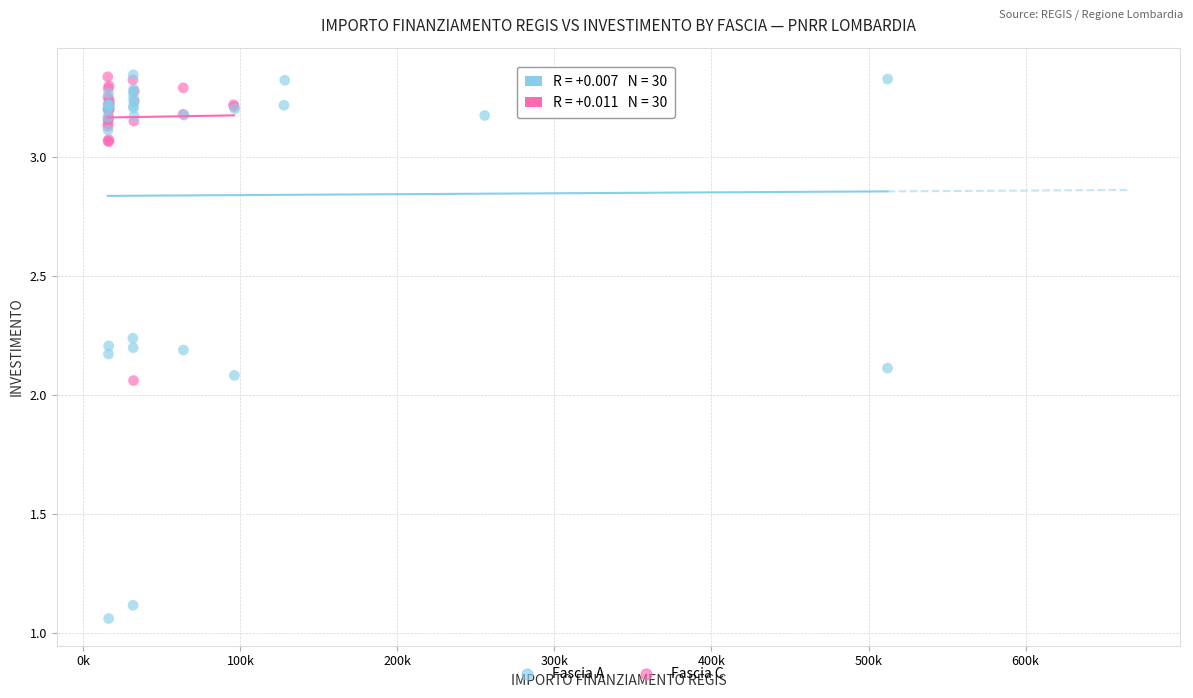

Which series has the widest spread of Y values?

Fascia A